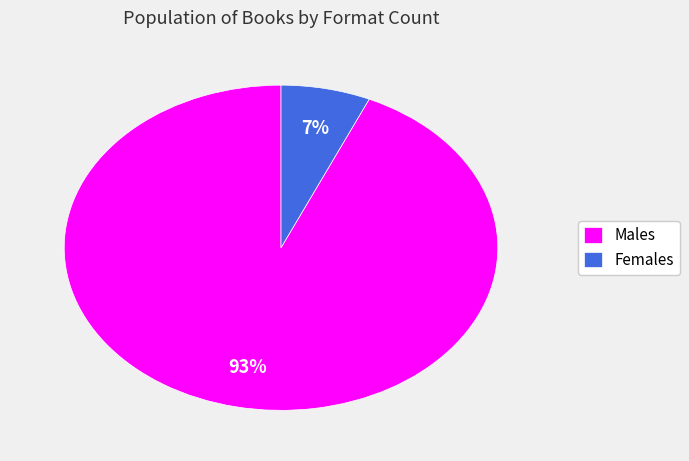

To the nearest percent, what is the average slice percentage?

50%